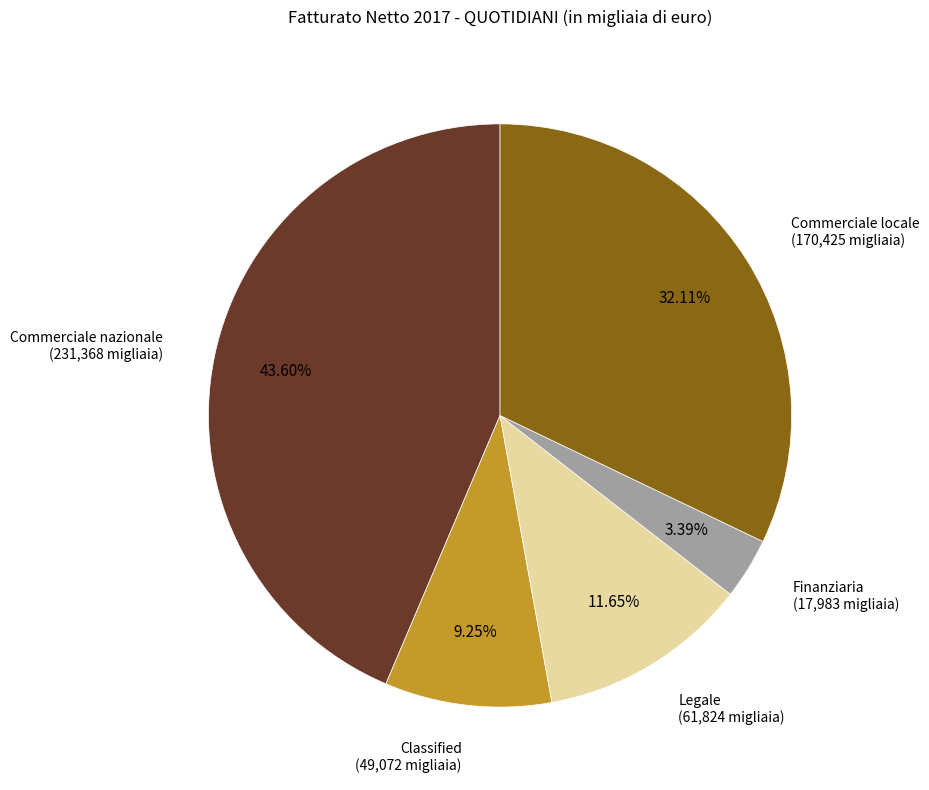

How many slices are in this pie chart?

5